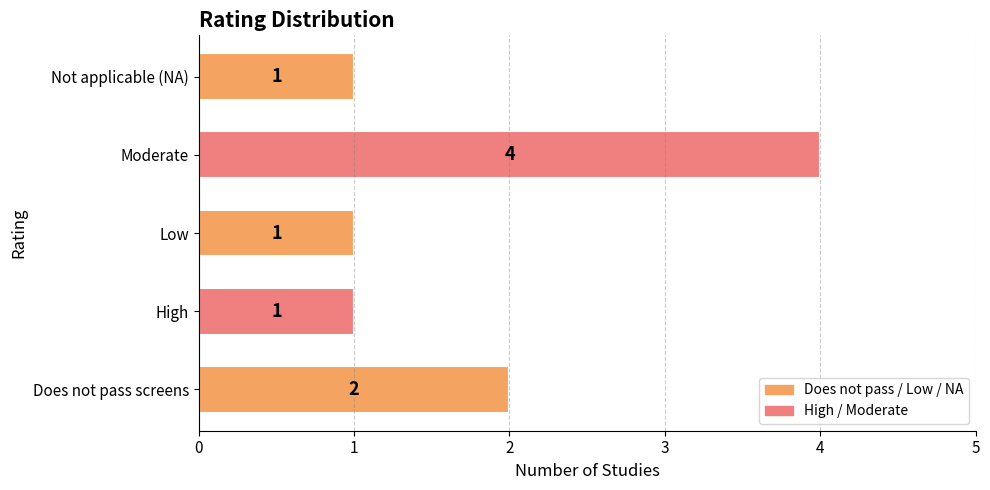

What is the difference between the maximum and minimum values?

3